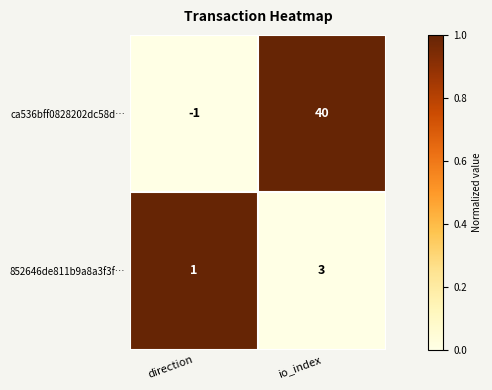

At io_index, list the series in order from smallest to largest.

852646de811b9a8a3f3f…, ca536bff0828202dc58d…